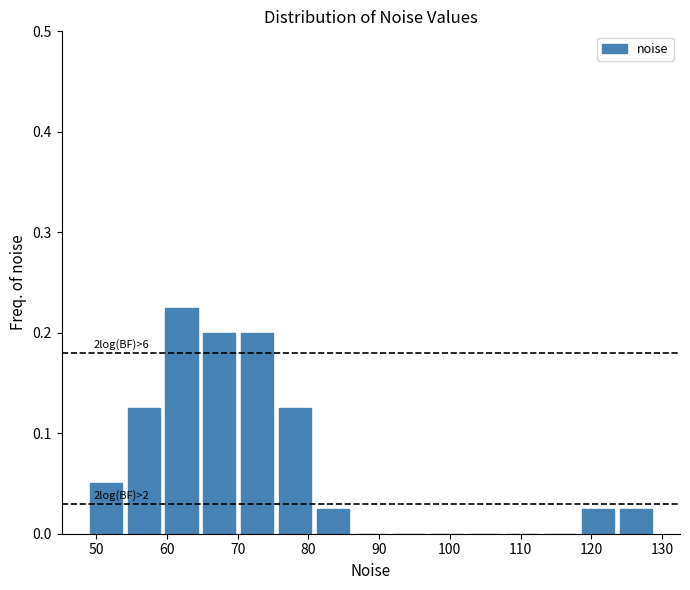

Over which range of the x-axis is the bar tallest?

59 to 65